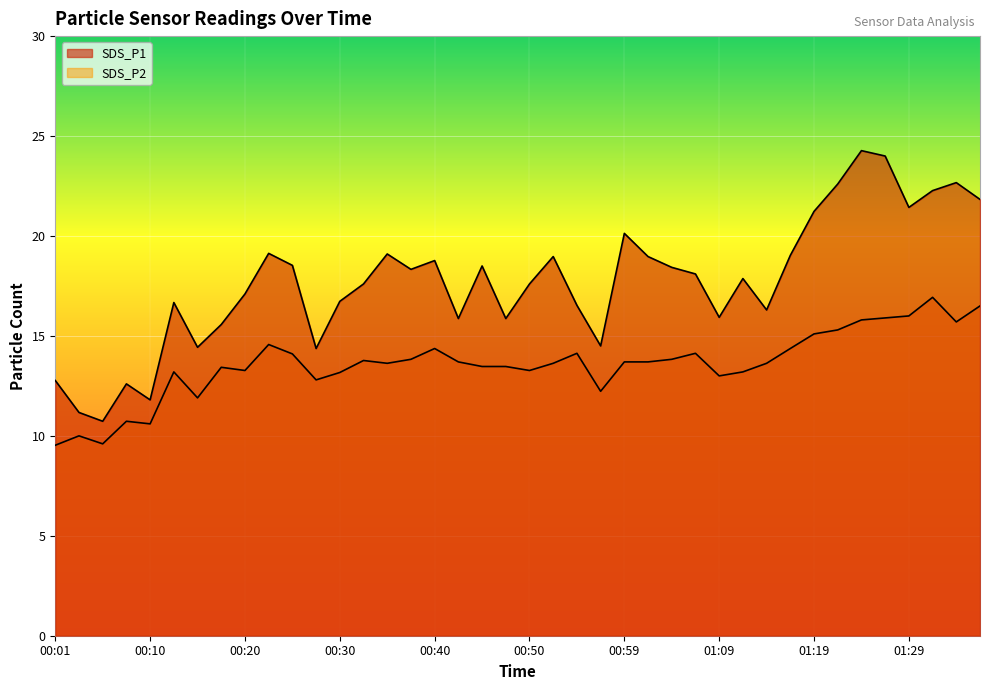

The SDS_P2 series shows 13.8 at 01:04. True or false?

True